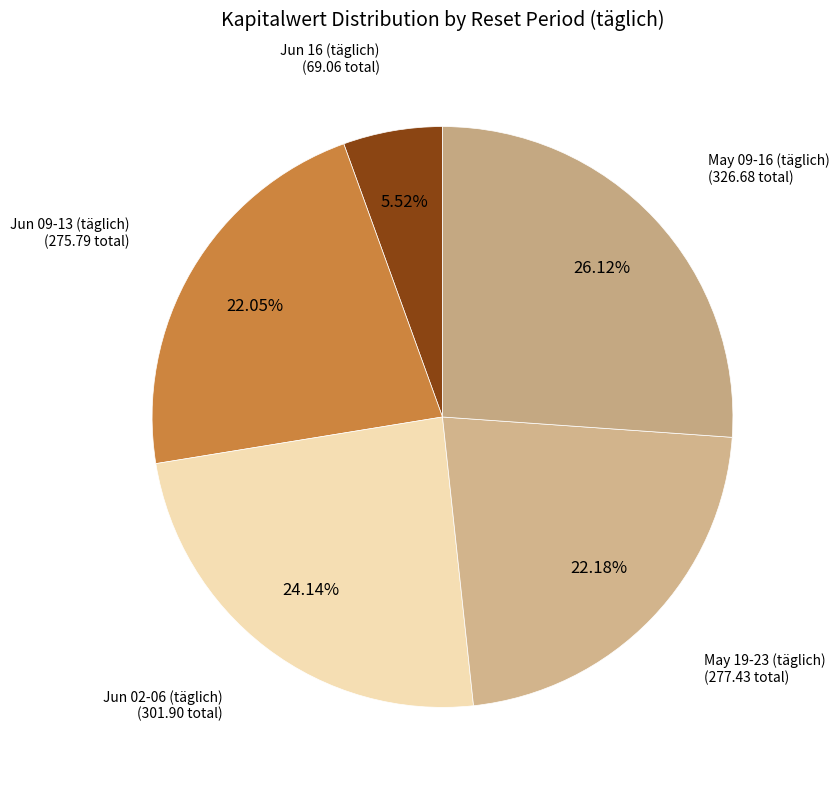

Does Jun 02-06 (täglich) account for over 50% of the chart?

No